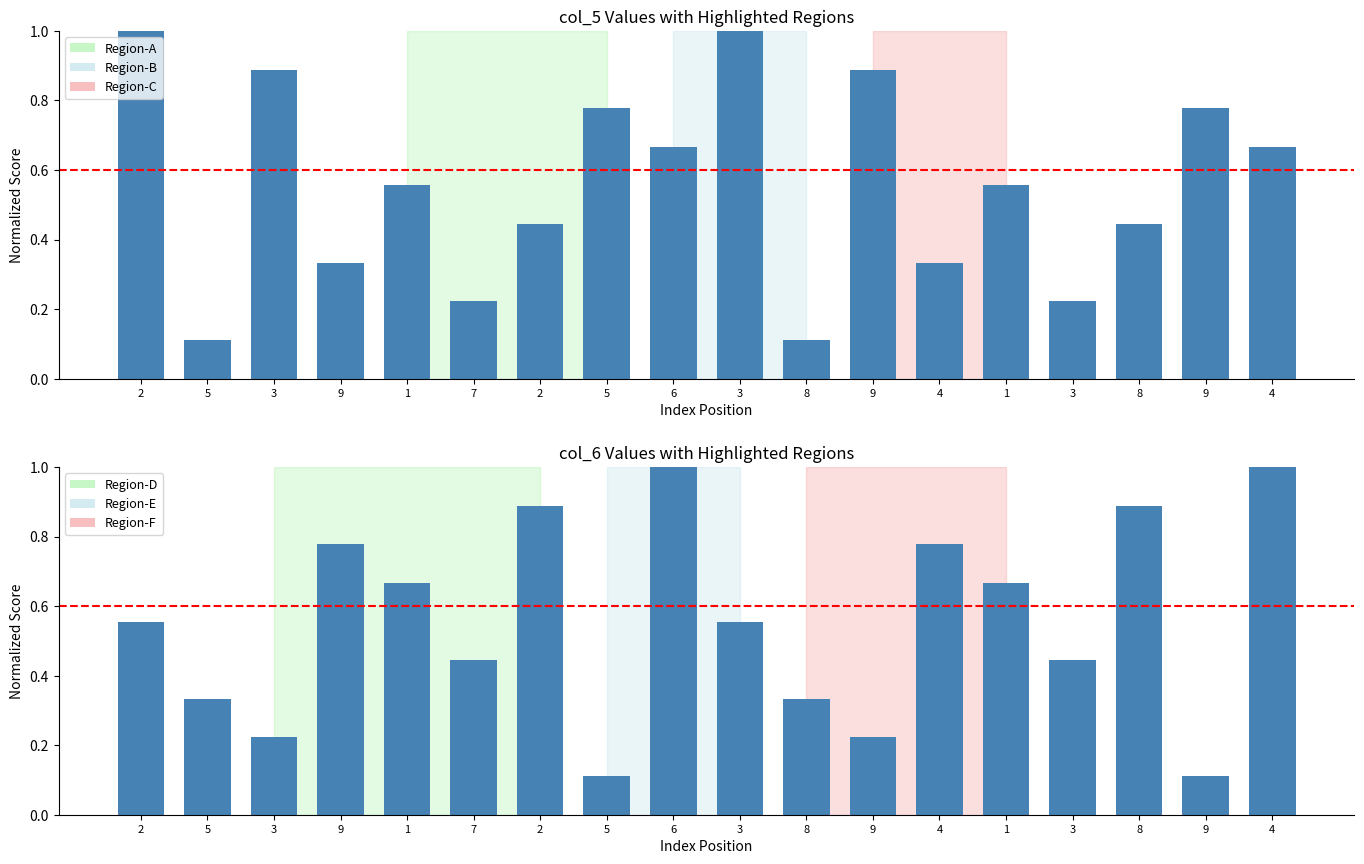

Reading left to right, list all the values displayed in this chart.

col_5: 2=1.0	5=0.1	3=0.9	9=0.3	1=0.6	7=0.2	2=0.4	5=0.8	6=0.7	3=1.0	8=0.1	9=0.9	4=0.3	1=0.6	3=0.2	8=0.4	9=0.8	4=0.7
col_6: 2=0.6	5=0.3	3=0.2	9=0.8	1=0.7	7=0.4	2=0.9	5=0.1	6=1.0	3=0.6	8=0.3	9=0.2	4=0.8	1=0.7	3=0.4	8=0.9	9=0.1	4=1.0